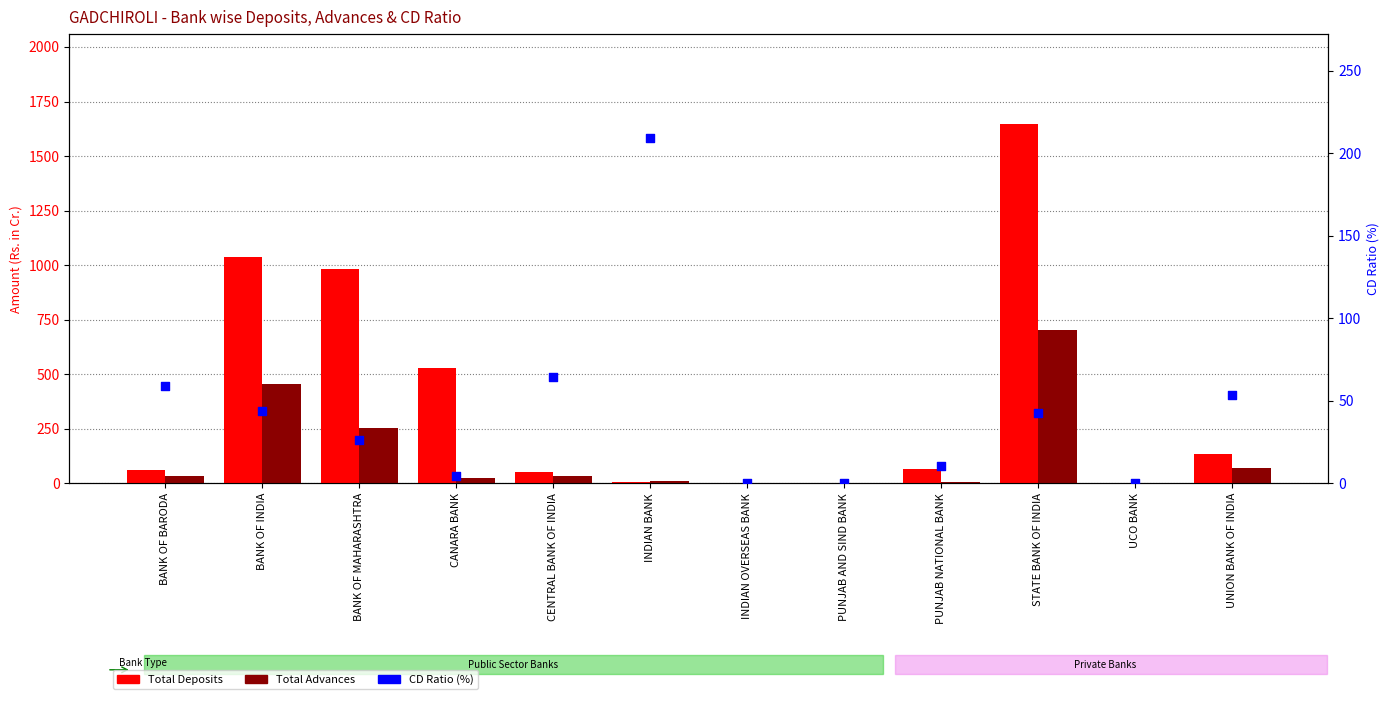

Which series has the largest Y range (max minus min)?

Total Deposits